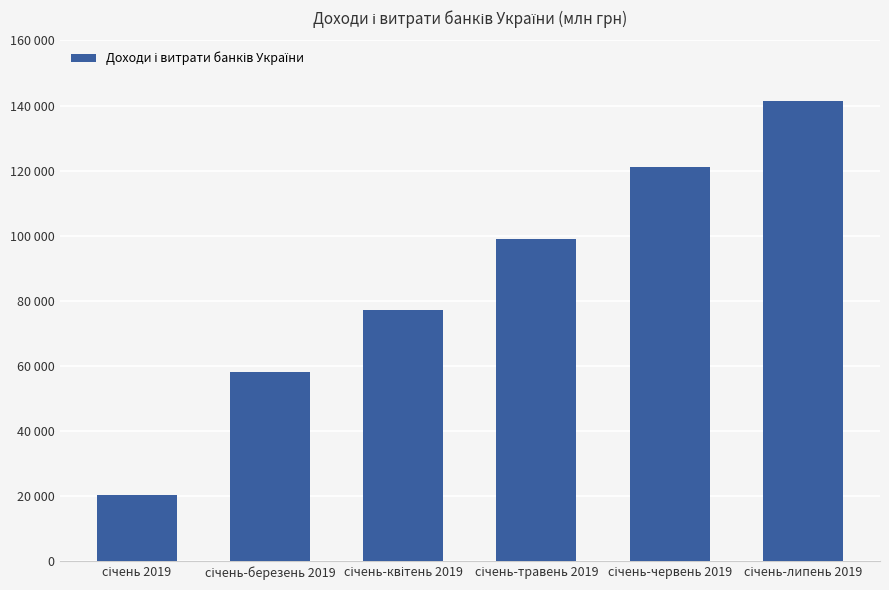

Approximately how many times larger is the value at січень 2019 compared to січень-липень 2019?

0.1